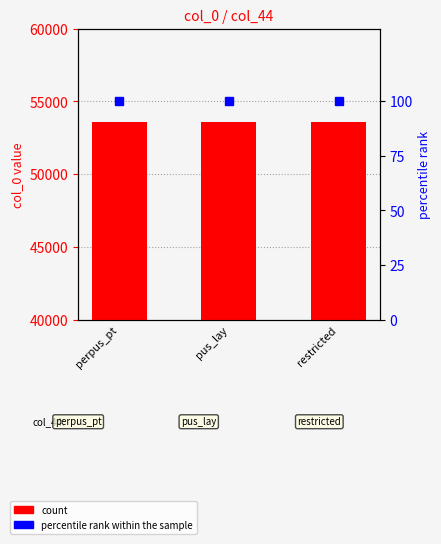

What is the label of the 3rd bar from the left?

restricted